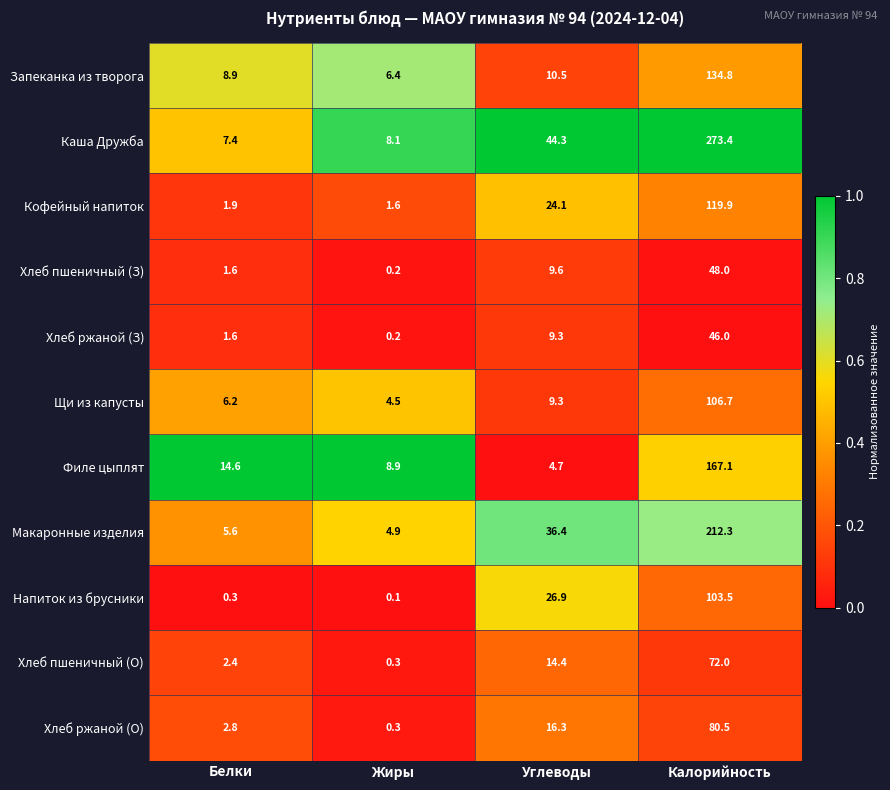

Which series changed the most between Жиры and Калорийность?

Каша Дружба